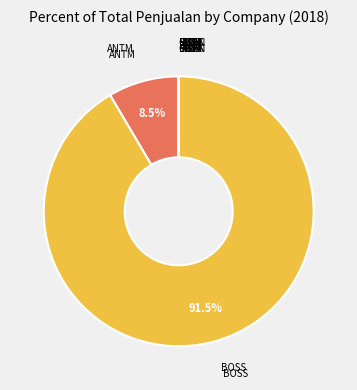

Count the number of slices in the pie.

9